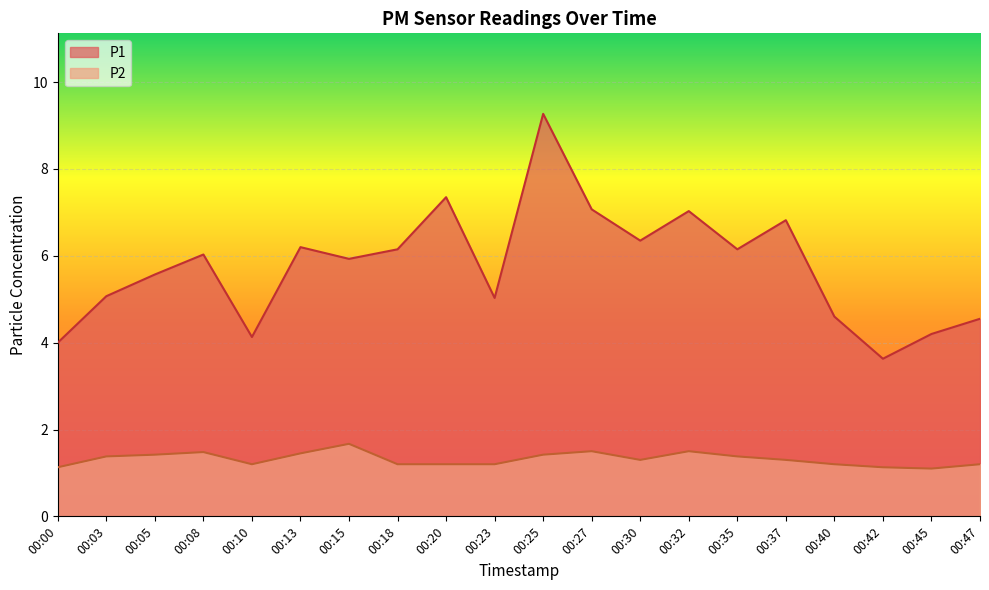

What is the sum of all P1 values?

115.1